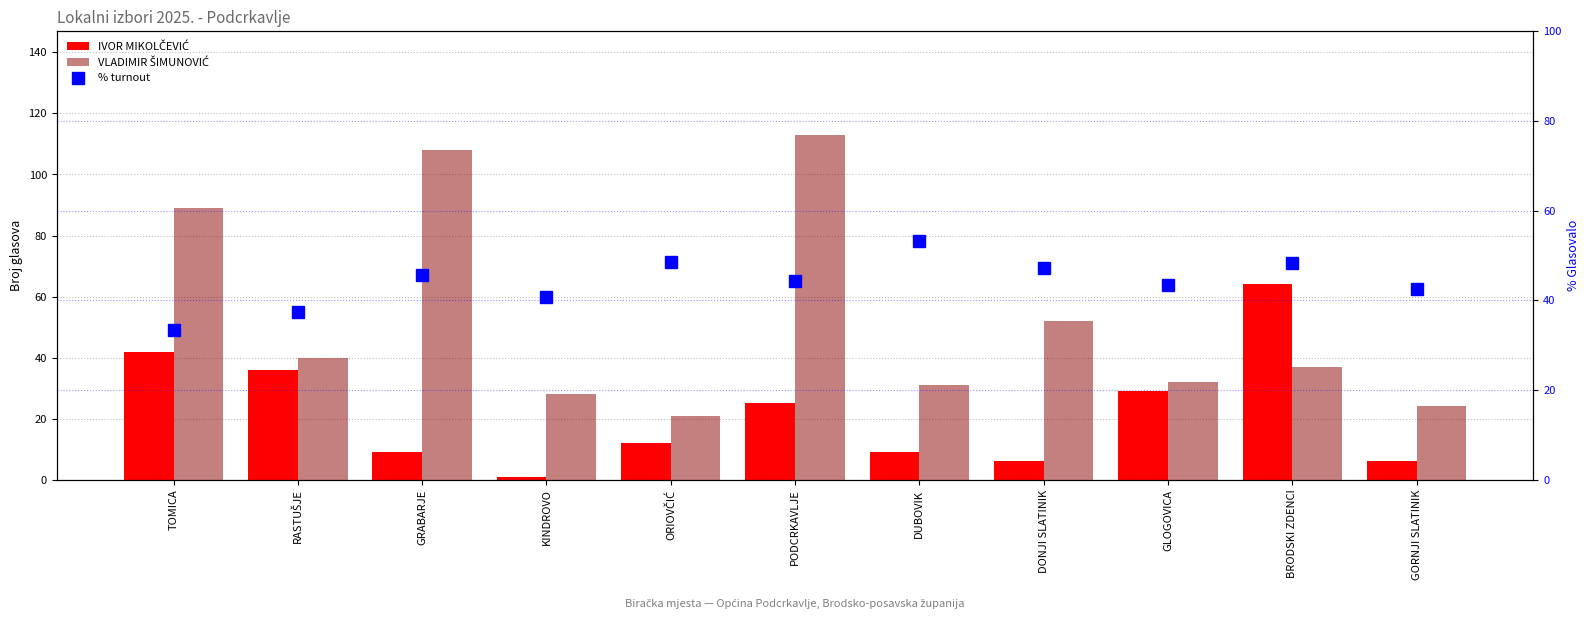

The value of VLADIMIR ŠIMUNOVIĆ at GRABARJE is 108.0. True or false?

True